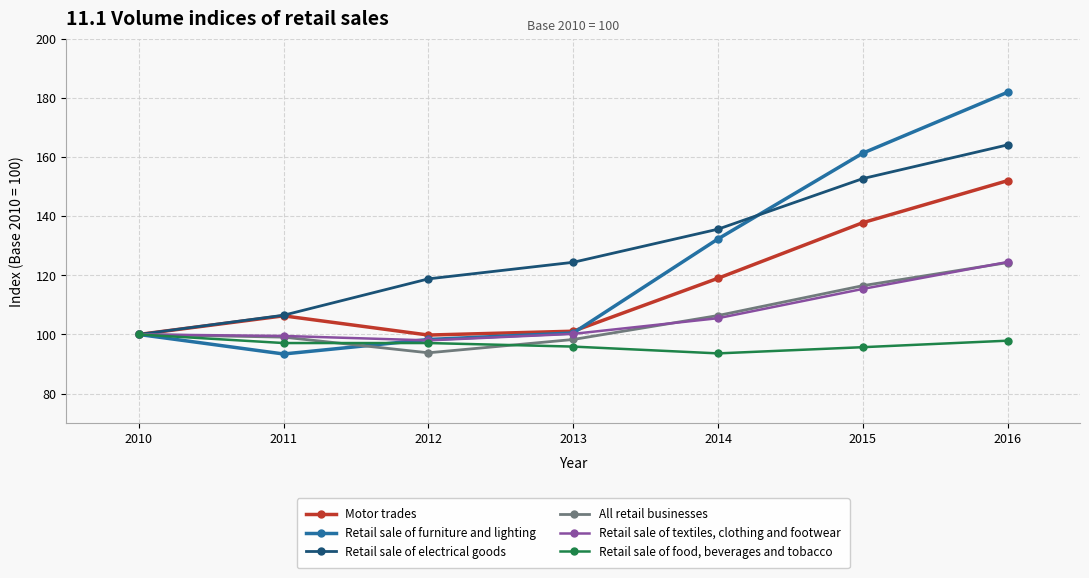

List the series in order of their peak value, lowest first.

Retail sale of food, beverages and tobacco, All retail businesses, Retail sale of textiles, clothing and footwear, Motor trades, Retail sale of electrical goods, Retail sale of furniture and lighting